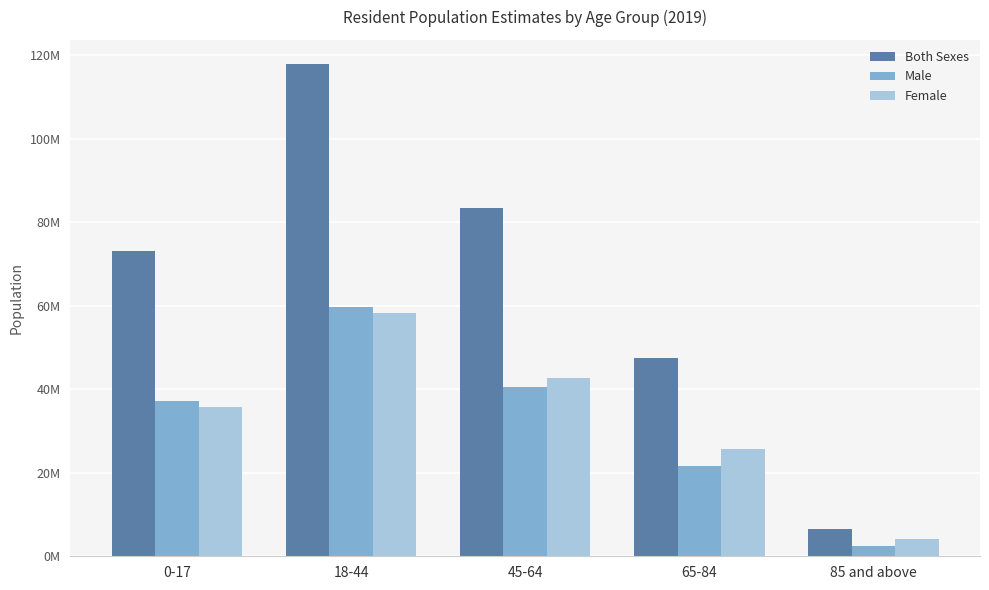

What position from the right is 0-17?

5